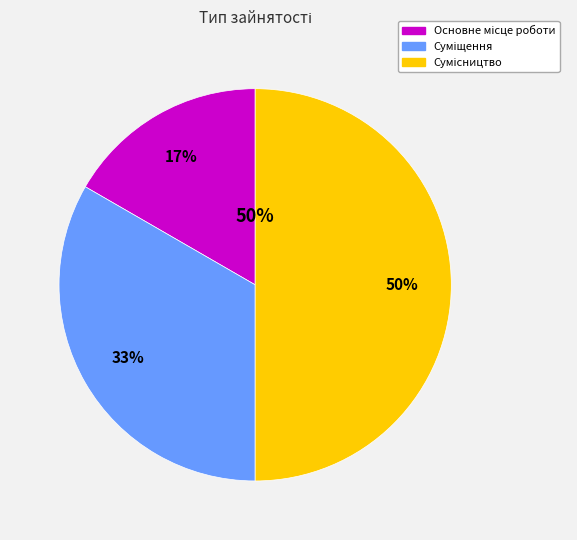

To the nearest percent, what is the combined percentage of Сумісництво and Основне місце роботи?

67%